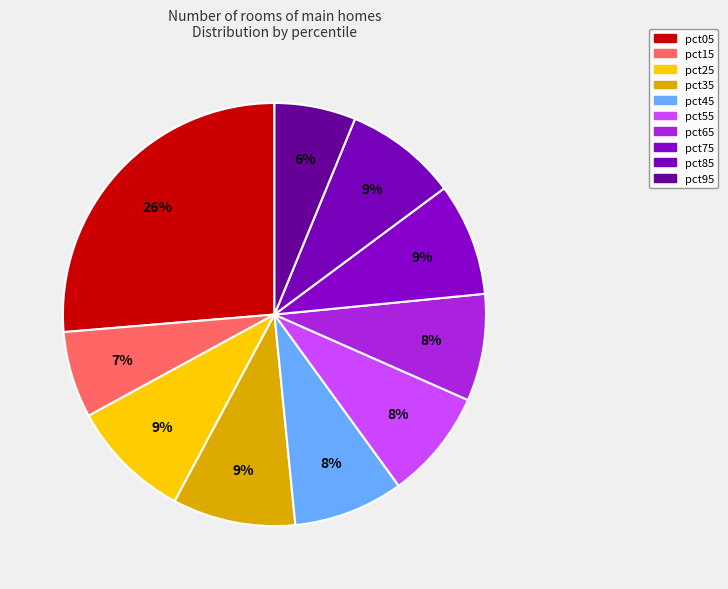

How many slices are in this pie chart?

10